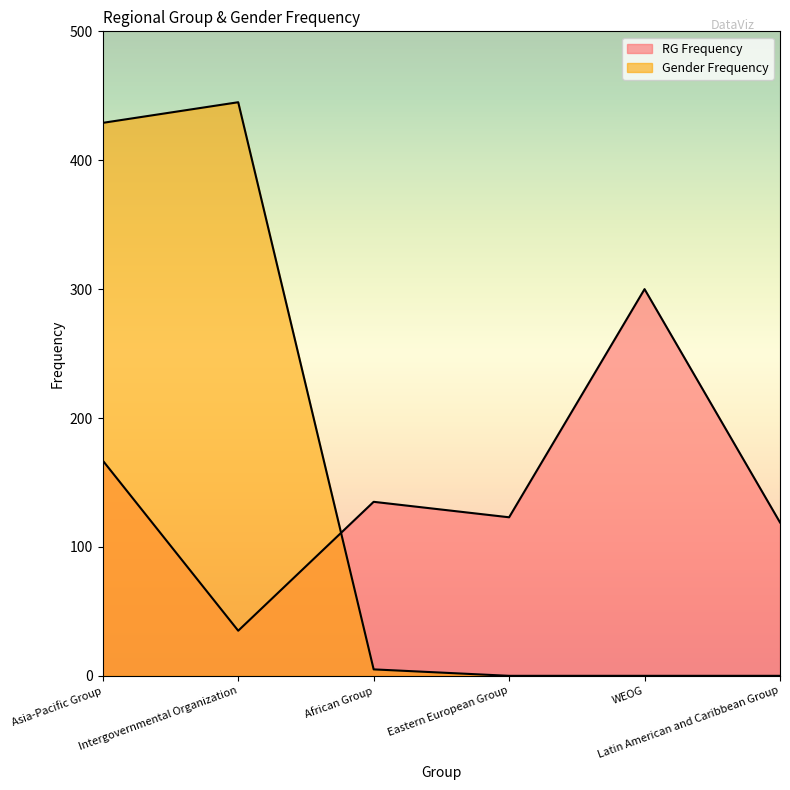

Which has a higher value, Eastern European Group or Intergovernmental Organization?

Eastern European Group